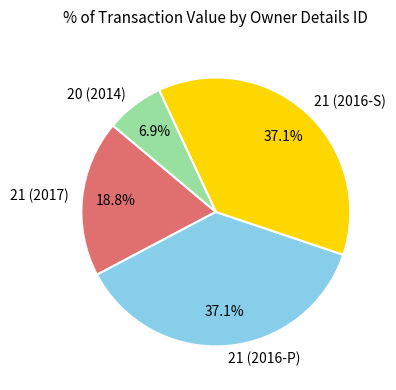

How much of the chart is everything except 21 (2017)?

81.2%